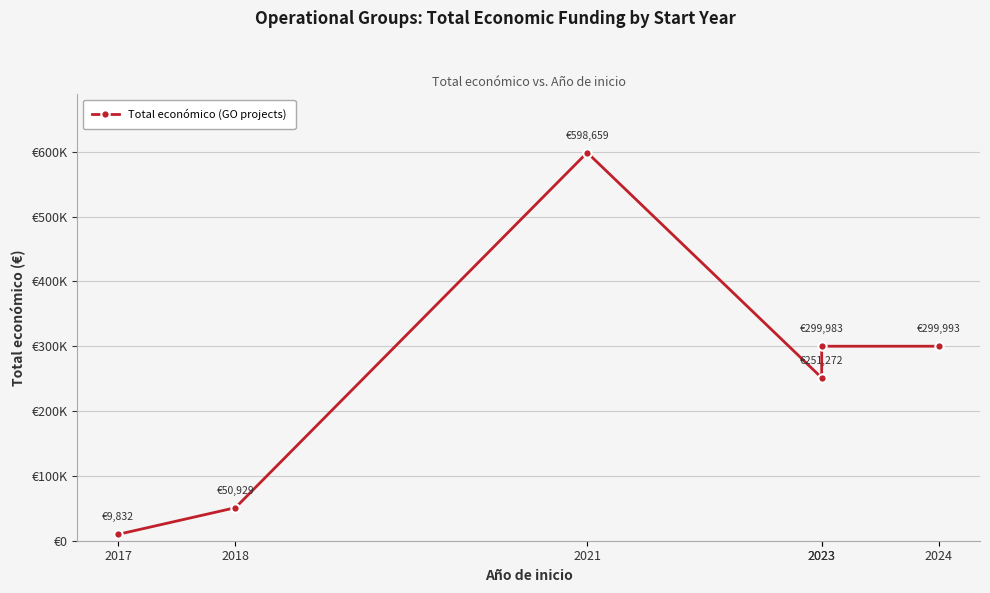

What is the change in value from 2018 to 2023?

+249054